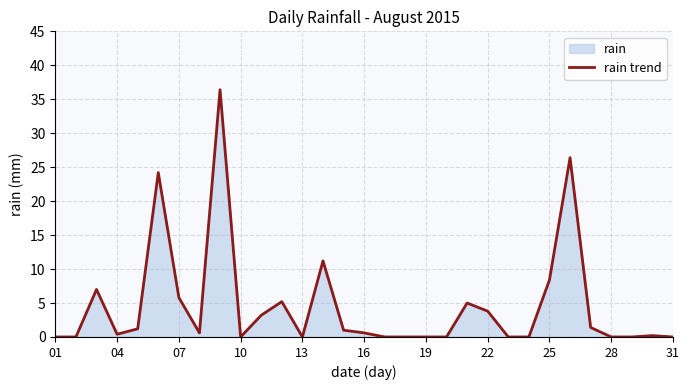

Is it true that the value at 22 is 5.2?

False